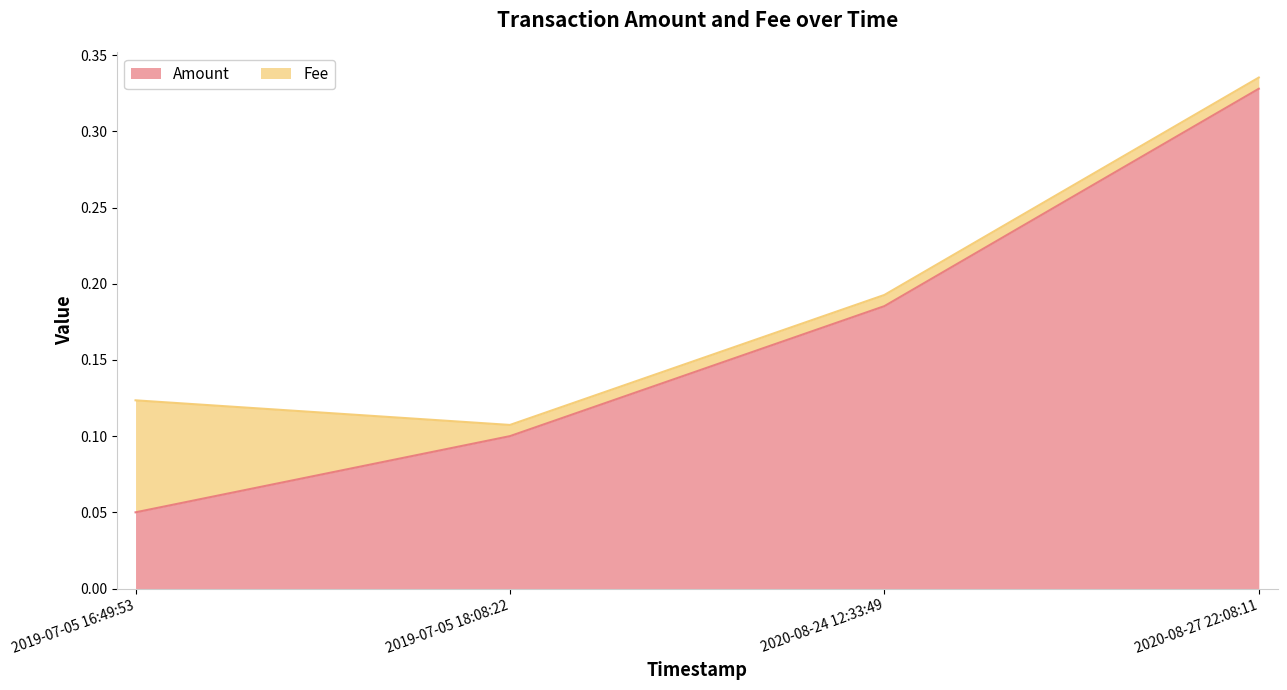

True or false: the data shows 0.2 at 2020-08-24 12:33:49.

True